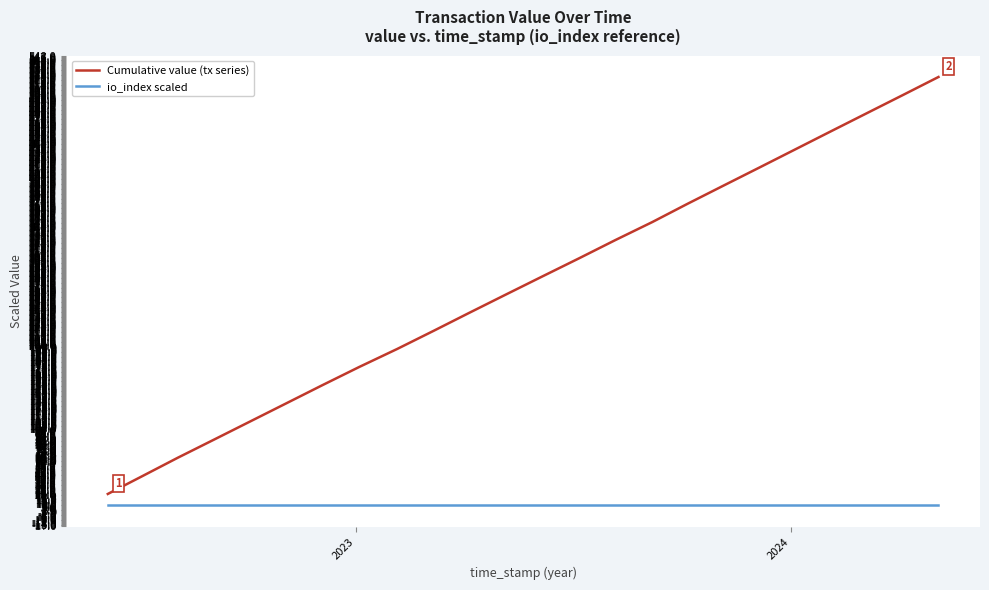

True or false: io_index scaled and Cumulative value (tx series) intersect in this chart.

False